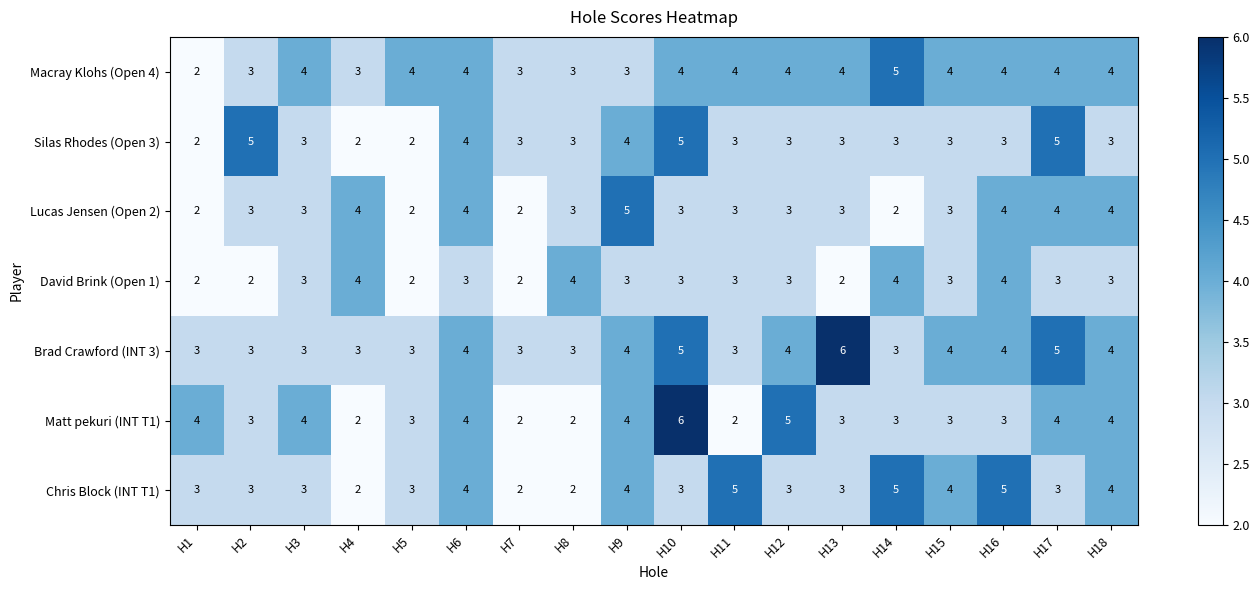

How many data points does each series have?

18